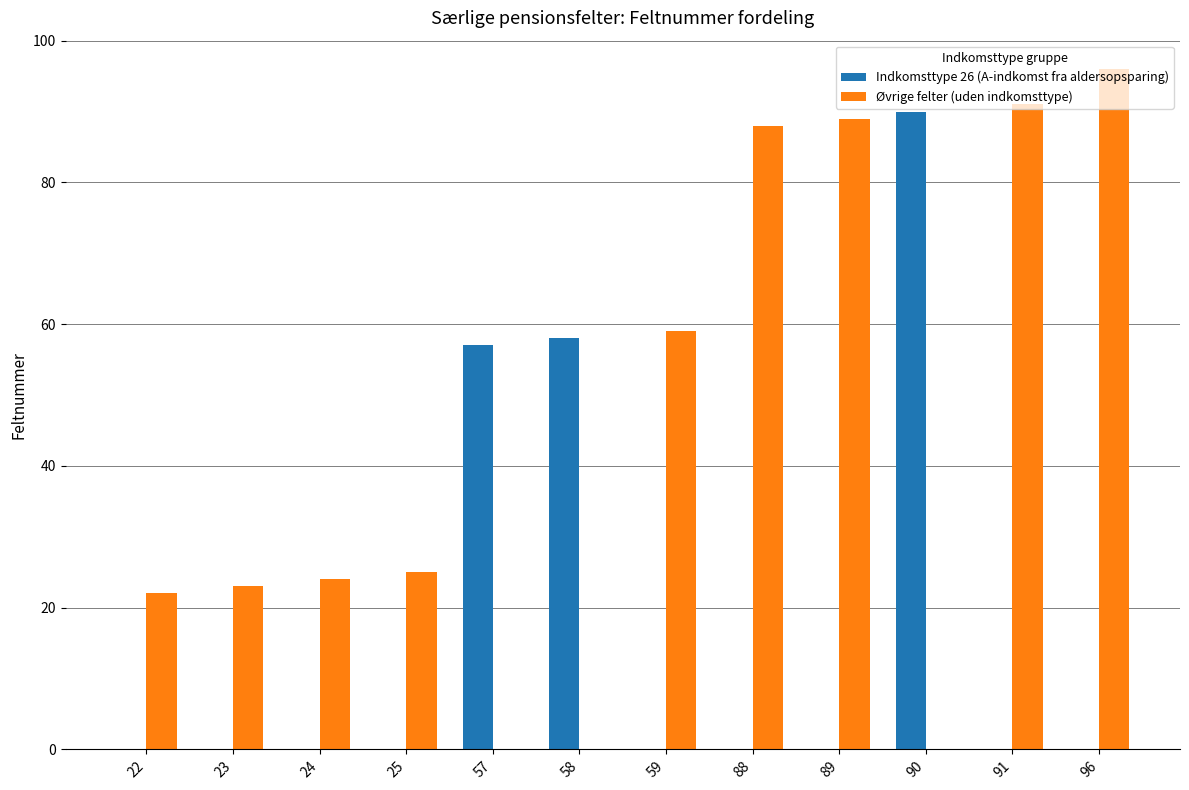

At which category does the chart reach its peak across all series?

96